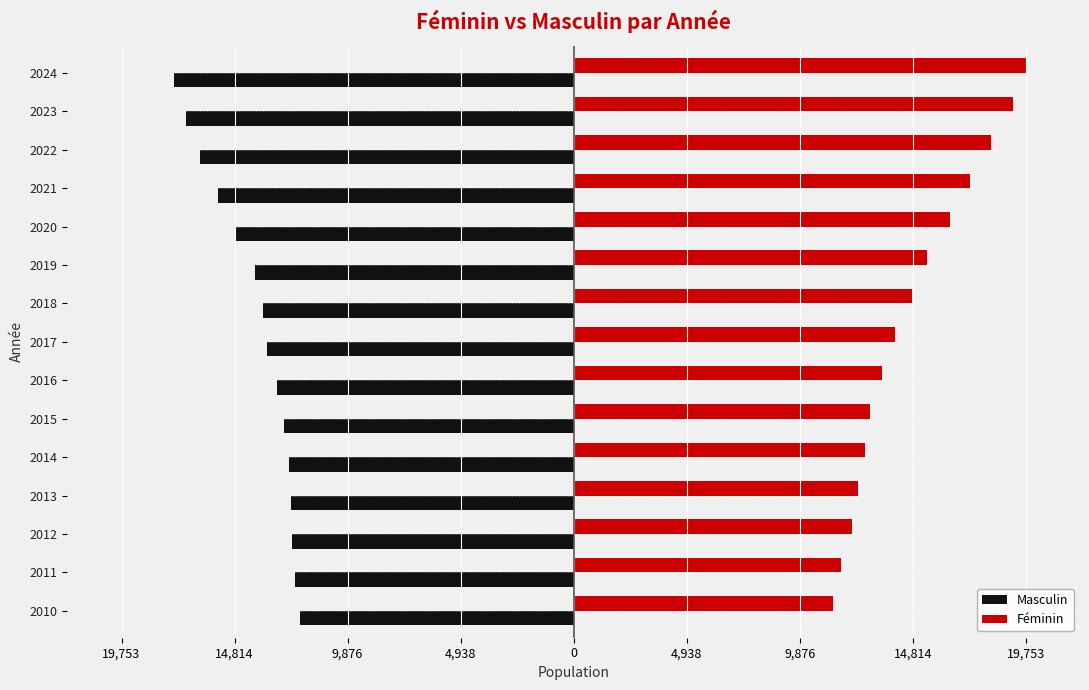

What are all the series names shown in the legend?

Masculin, Féminin